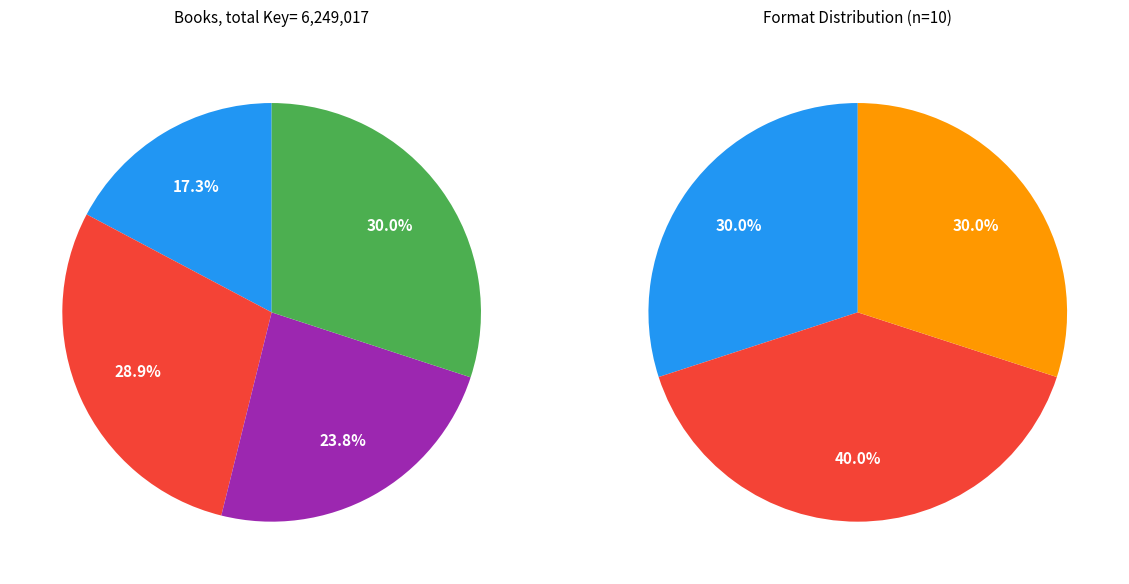

How many slices are in this pie chart?

4